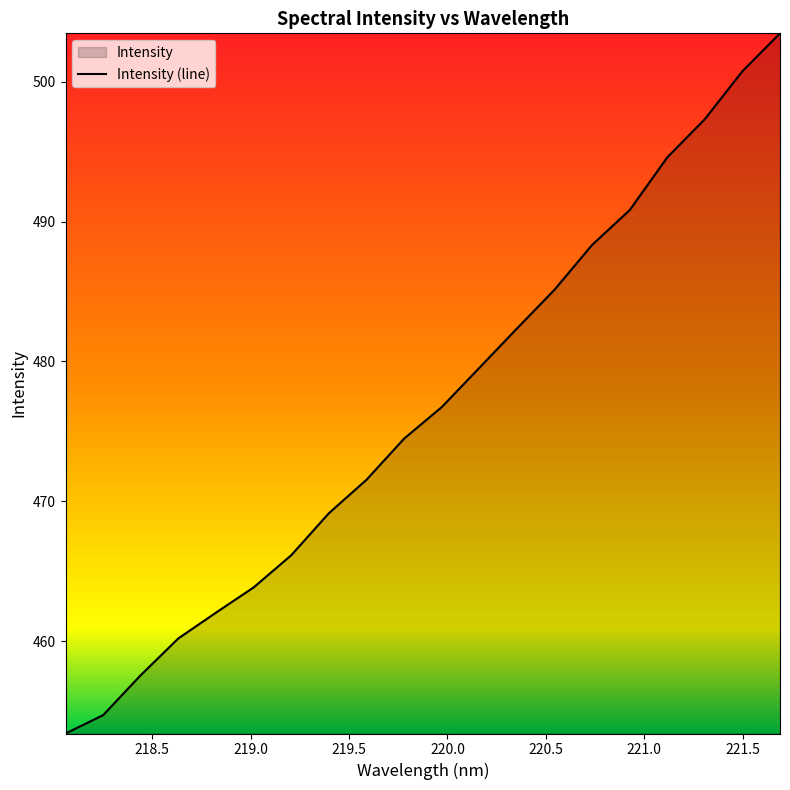

What is the minimum value shown in the chart?

453.4